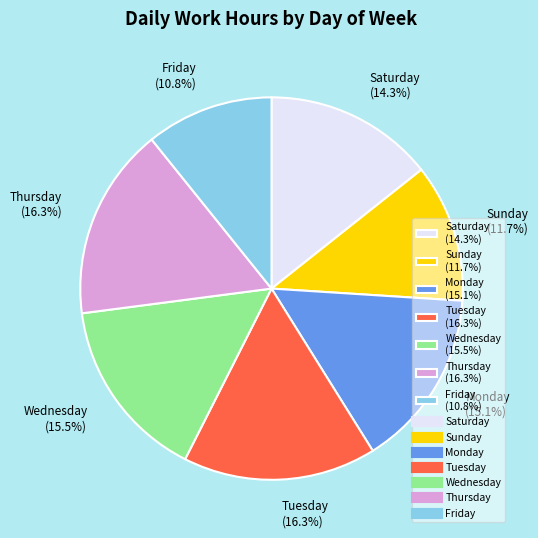

How much of the chart is everything except Wednesday (15.5%)?

84.5%